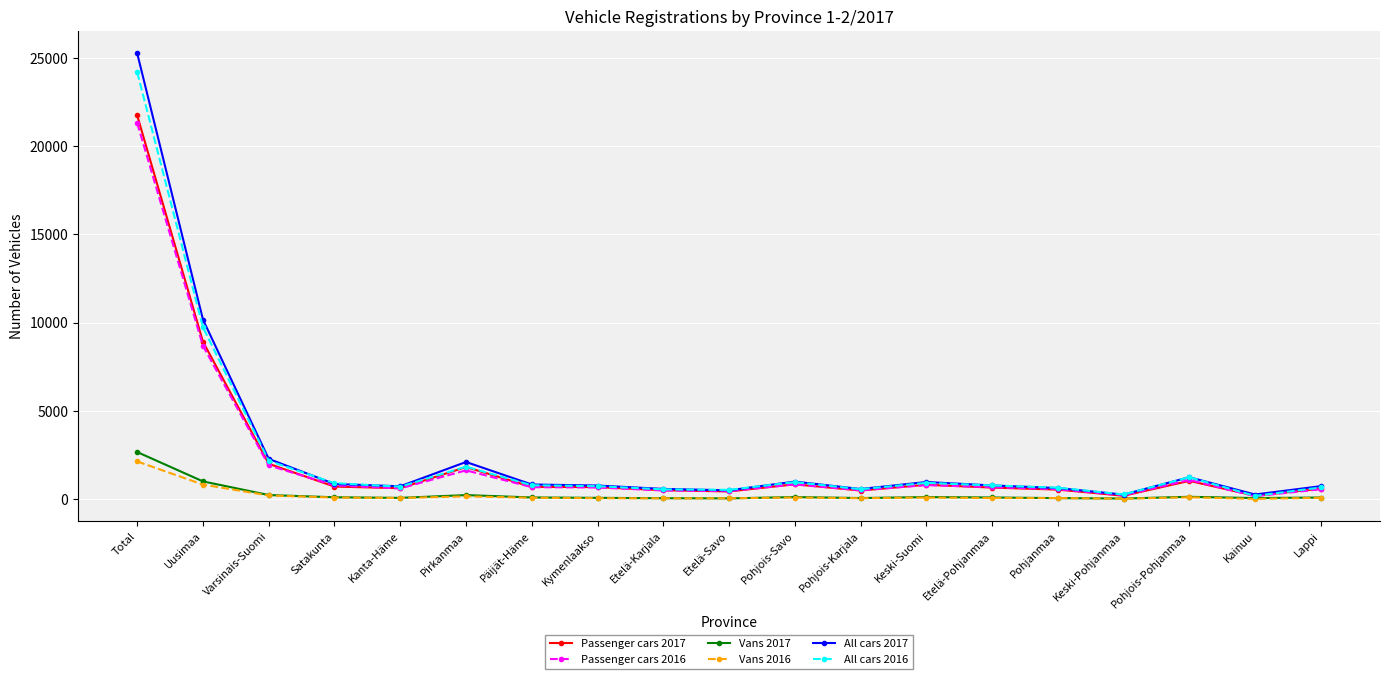

True or false: All cars 2017 has more than 0 interior local peaks.

True